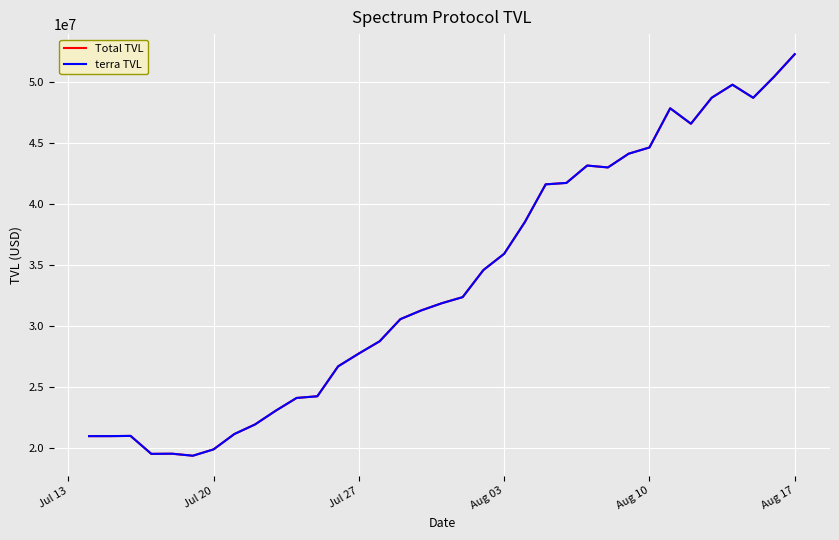

What is the greatest value displayed?

52256199.9